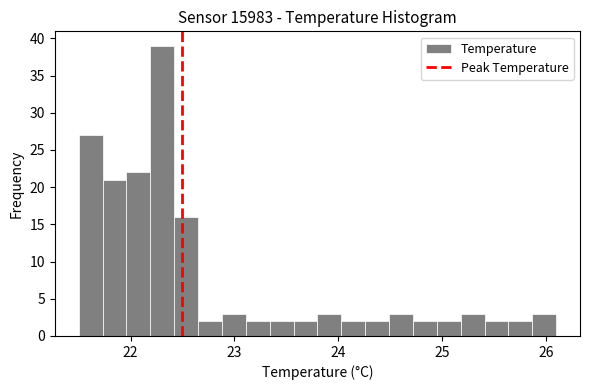

Around what value on the x-axis is the tallest bar? Give the approximate position of its centre, as read against the axis.

22.3